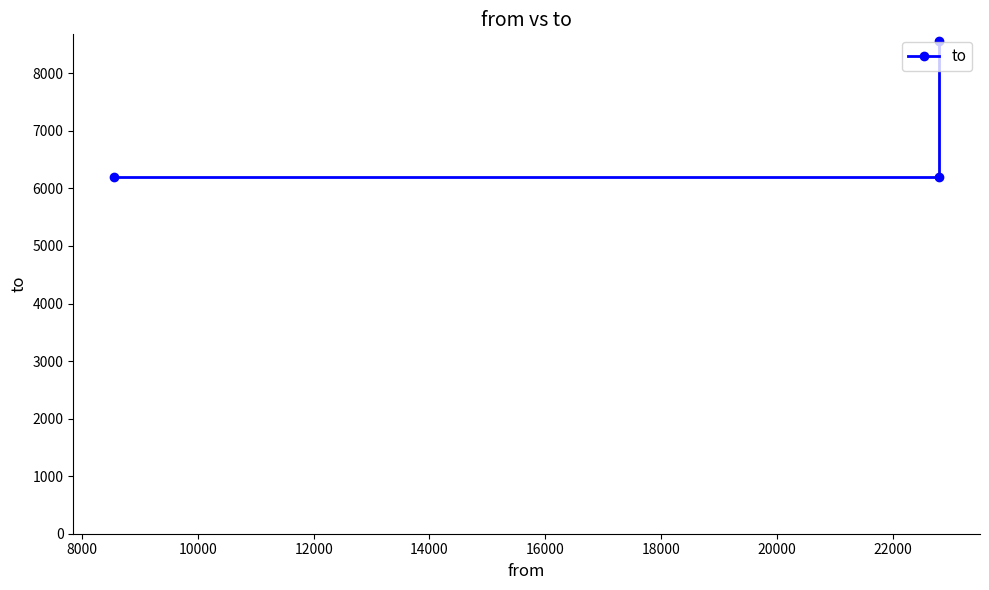

What is the value of the 3rd point from the left?

8559